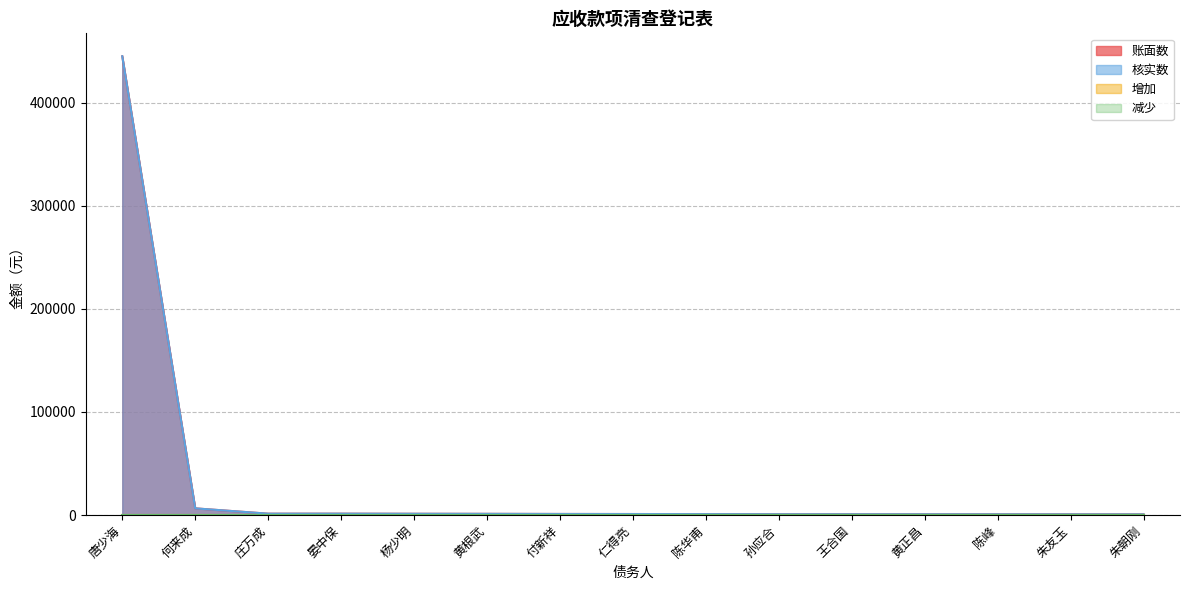

What is the sum of the 账面数 values at 黄正昌 and 付新祥?

1752.0